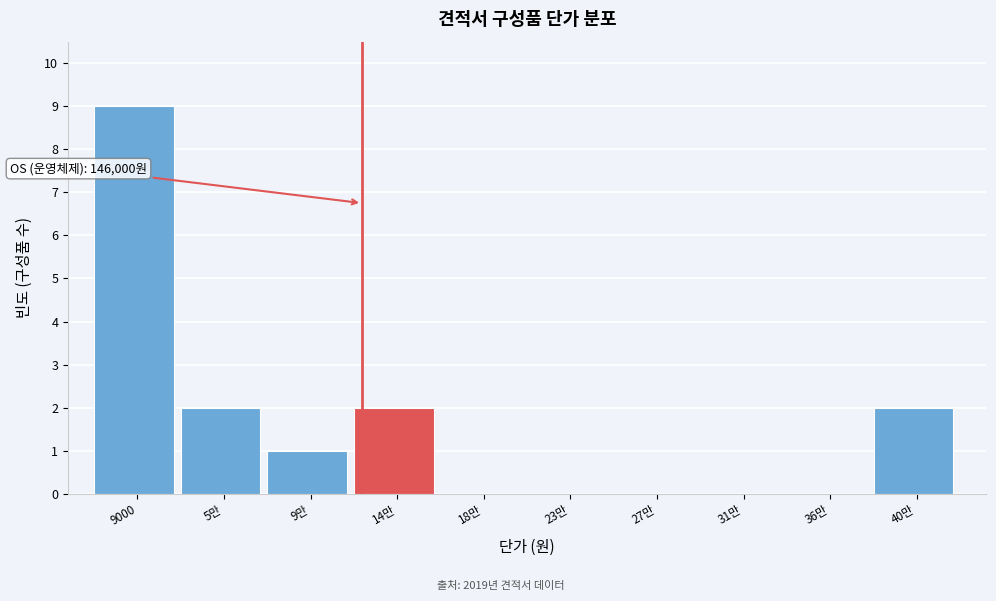

Reading left to right, transcribe all the data shown in this chart.

9000=9	5만=2	9만=1	14만=2	18만=0	23만=0	27만=0	31만=0	36만=0	40만=2